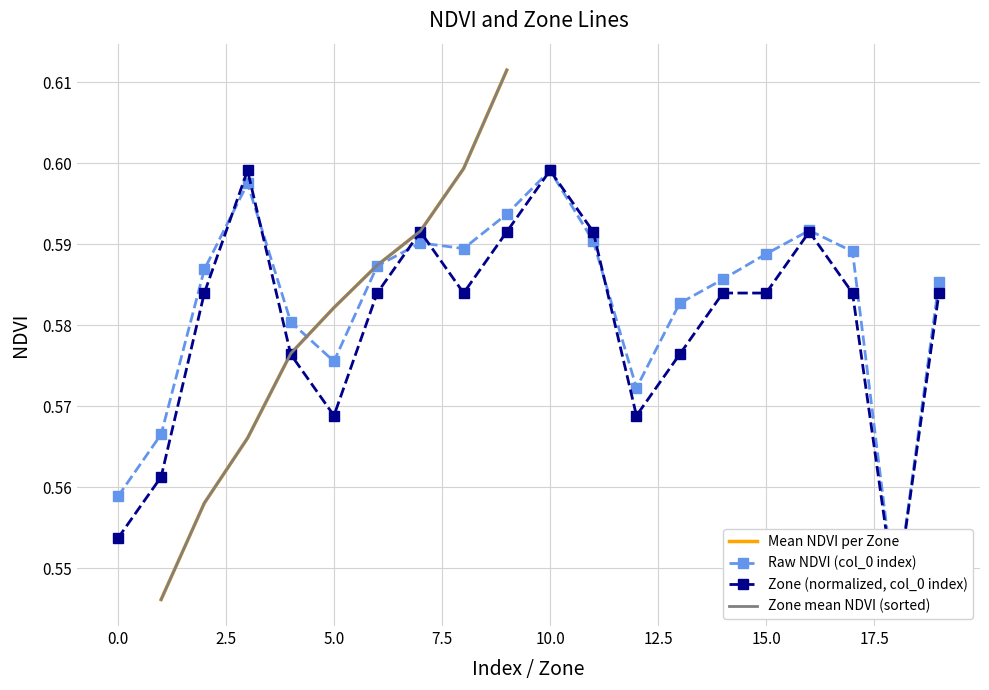

What is the difference between the maximum and second lowest values in the NDVI mean per zone (Zone 1-9) series?

0.1